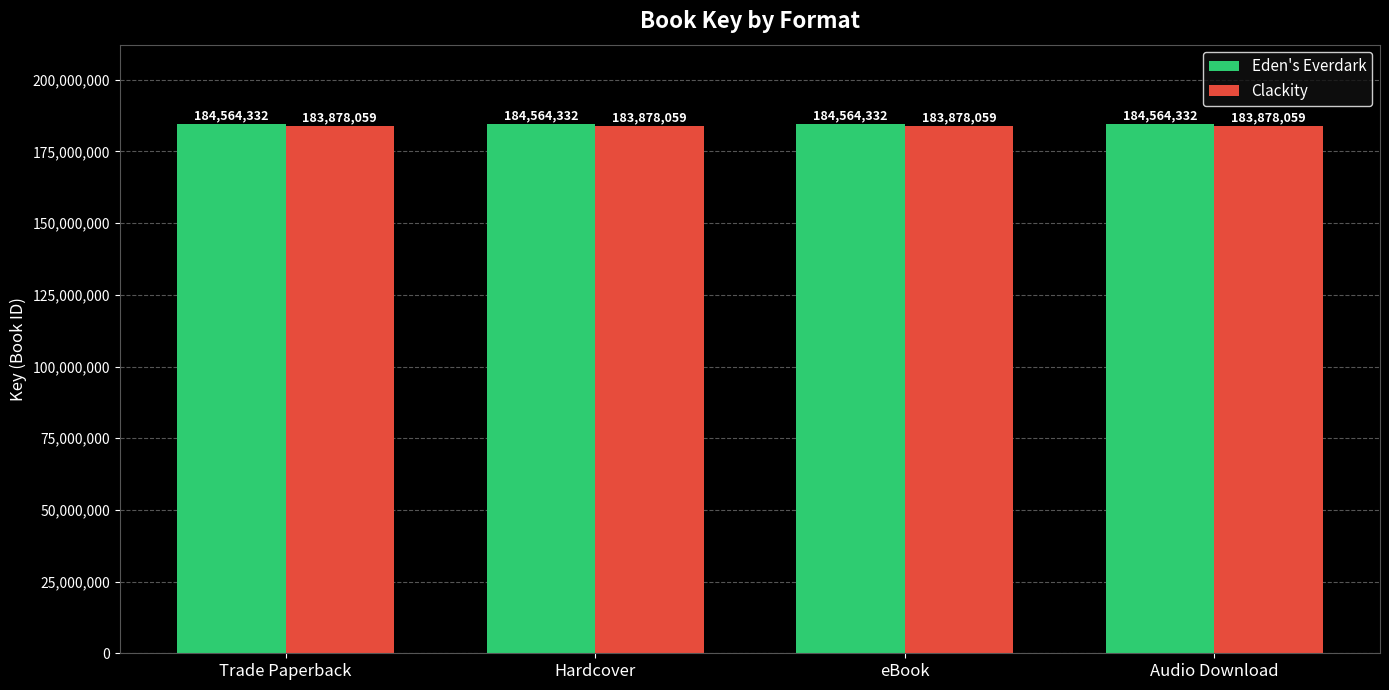

What is the value of the Clackity bar at the 4th from the left?

183878059